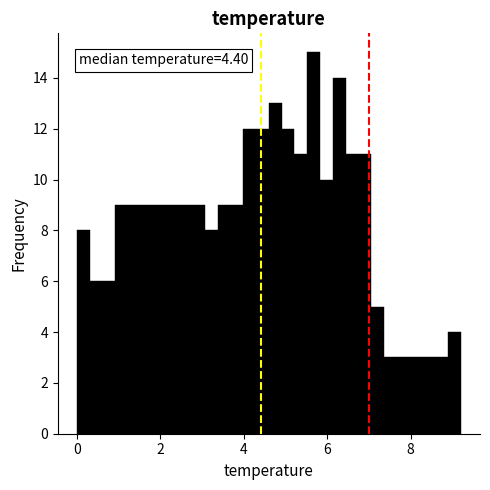

Around what value on the x-axis is the tallest bar? Give the approximate position of its centre, as read against the axis.

5.6